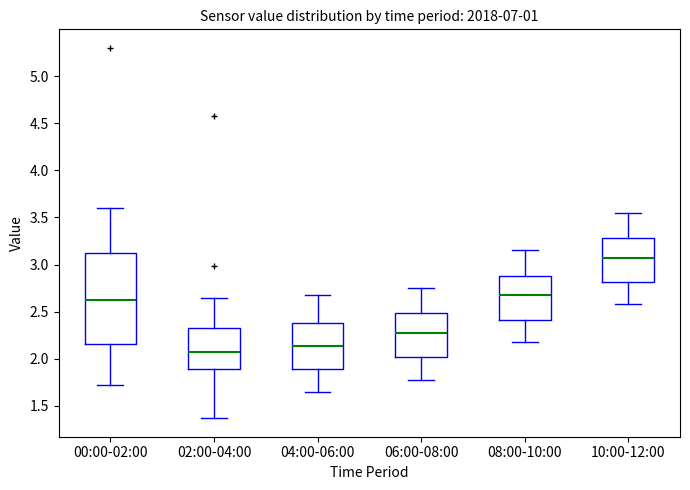

Reading left to right, read every box against the y-axis: the position of its median line, the range the box covers, and the ends of its whiskers. The values are not printed on the chart, so give them approximately, as read against the axis.

00:00-02:00: median 2.65, box 2.15 to 3.15, whiskers 1.70 to 3.60
02:00-04:00: median 2.10, box 1.90 to 2.35, whiskers 1.35 to 2.65
04:00-06:00: median 2.15, box 1.90 to 2.40, whiskers 1.65 to 2.70
06:00-08:00: median 2.30, box 2.00 to 2.50, whiskers 1.80 to 2.75
08:00-10:00: median 2.70, box 2.40 to 2.90, whiskers 2.20 to 3.15
10:00-12:00: median 3.10, box 2.80 to 3.30, whiskers 2.60 to 3.55